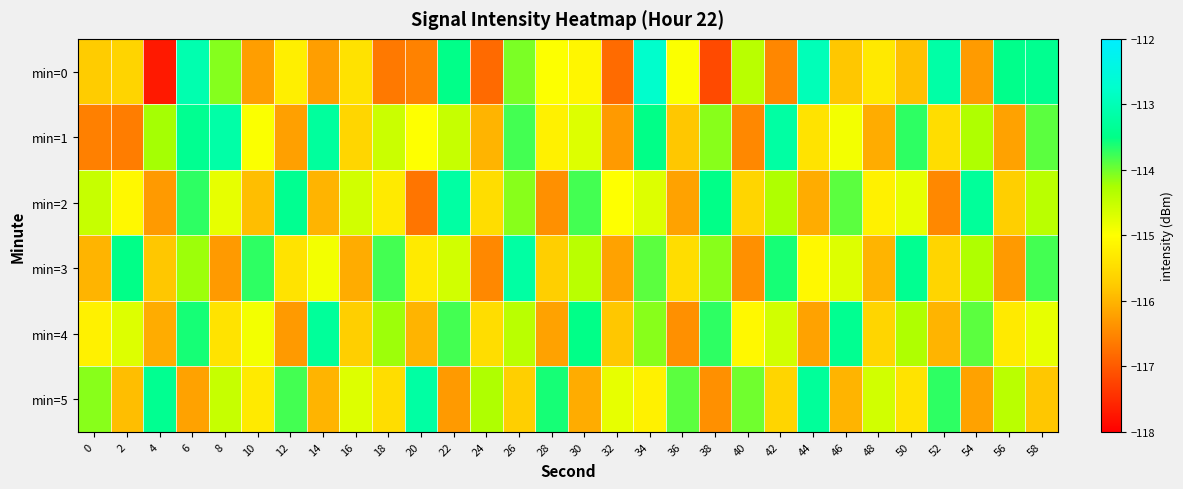

Count the number of categories in the chart.

30